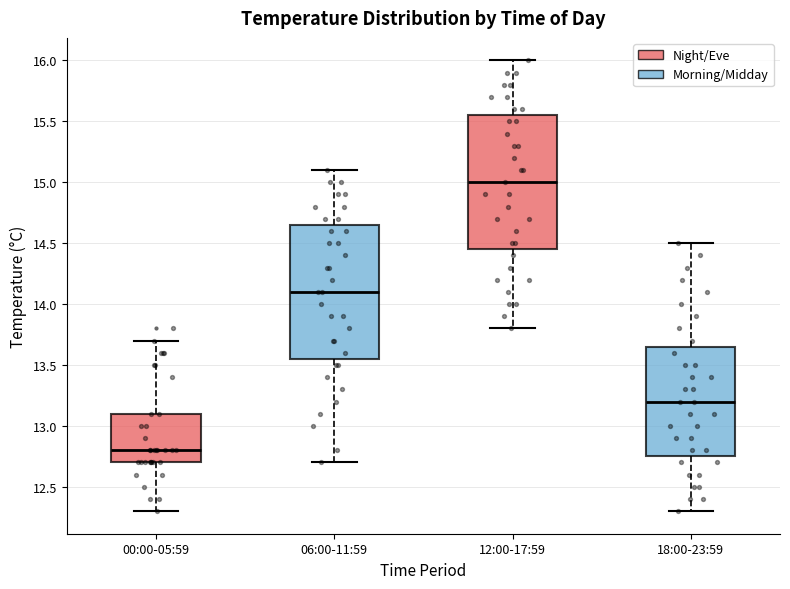

Which box's median line is the highest?

12:00-17:59